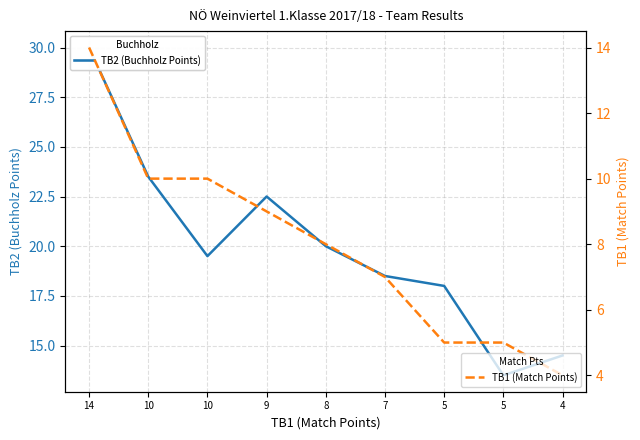

Does the chart have visible grid lines?

Yes